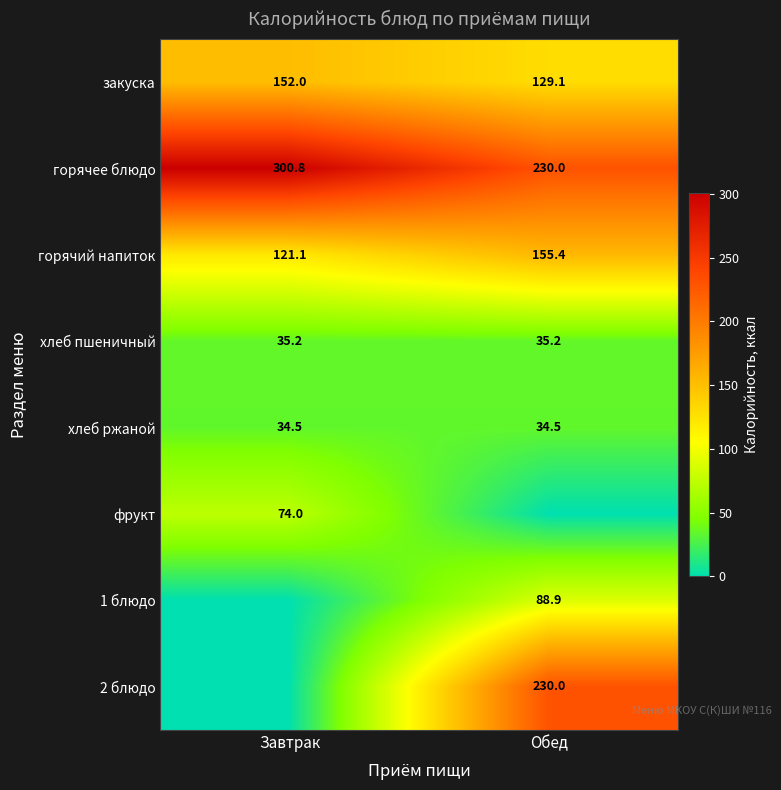

What is the total value across all series at Обед?

903.1